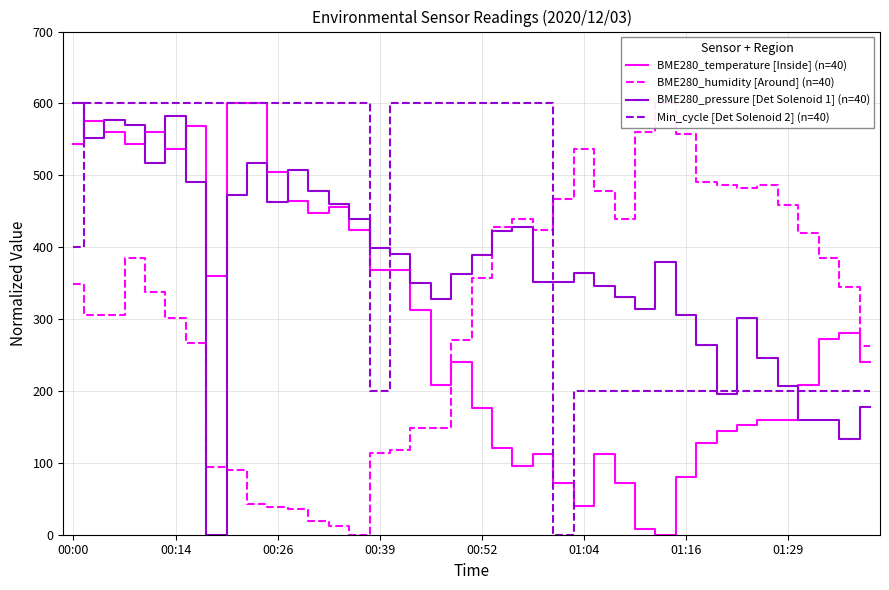

What position from the right is 37?

3